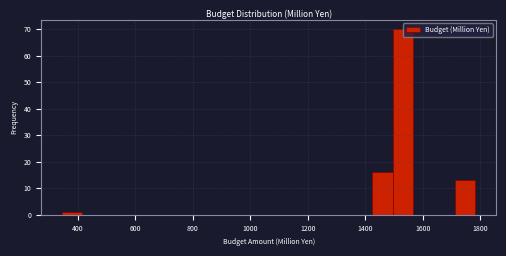

Read against the x-axis, roughly where is the centre of the tallest bar?

1540